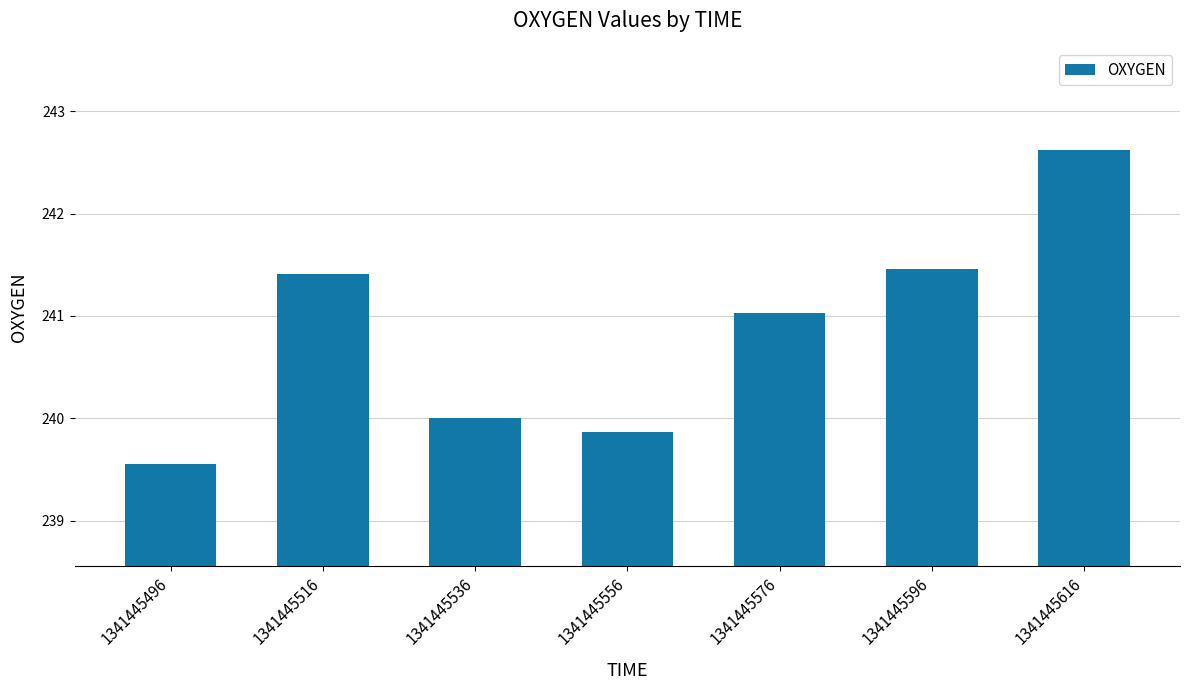

Reading right to left, extract all data points from this chart.

1341445616=242.6	1341445596=241.5	1341445576=241.0	1341445556=239.9	1341445536=240.0	1341445516=241.4	1341445496=239.6